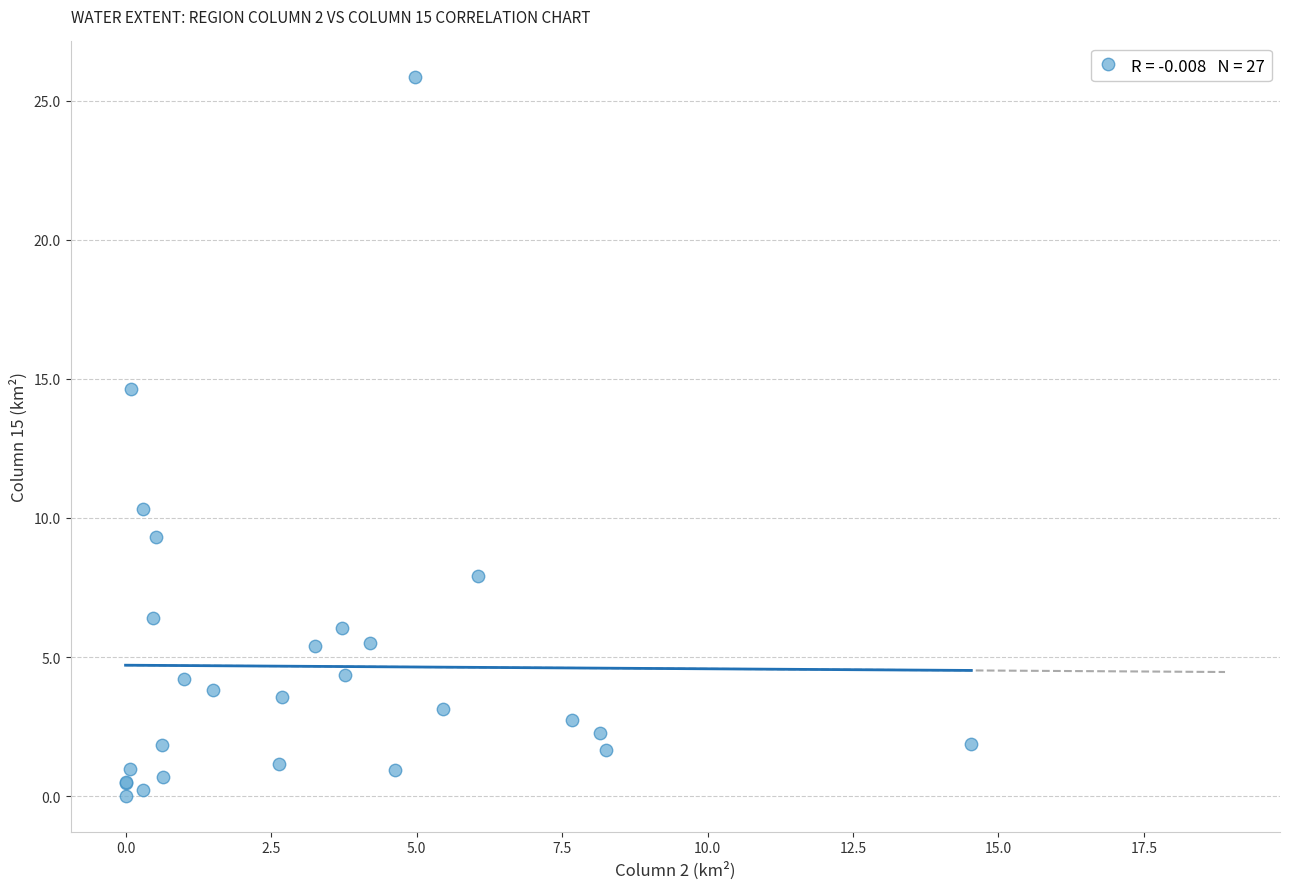

What Y value in the scatter plot is closest to 12?

10.3